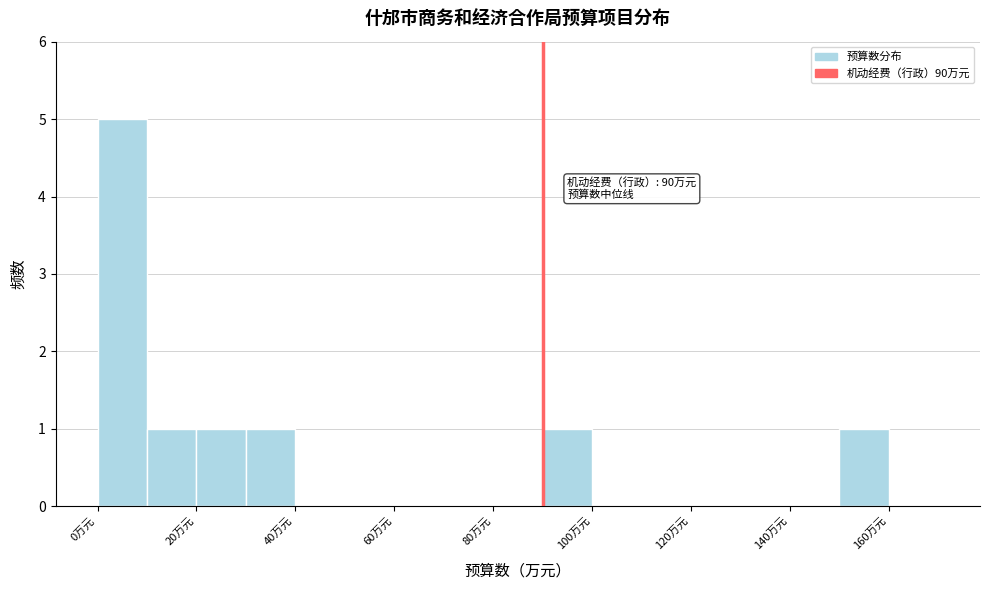

Over which range of the x-axis is the bar tallest?

0 to 10